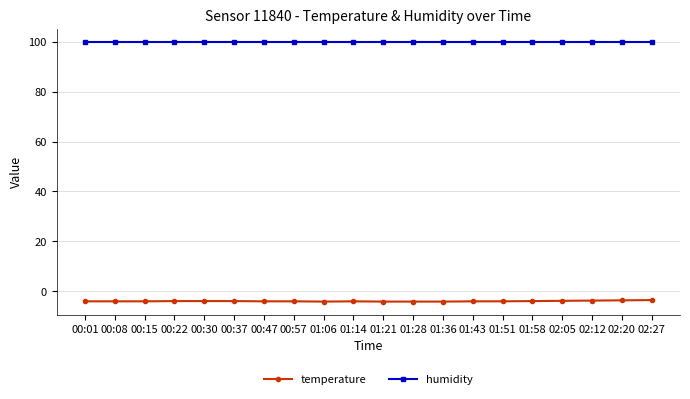

Does the chart have visible grid lines?

Yes